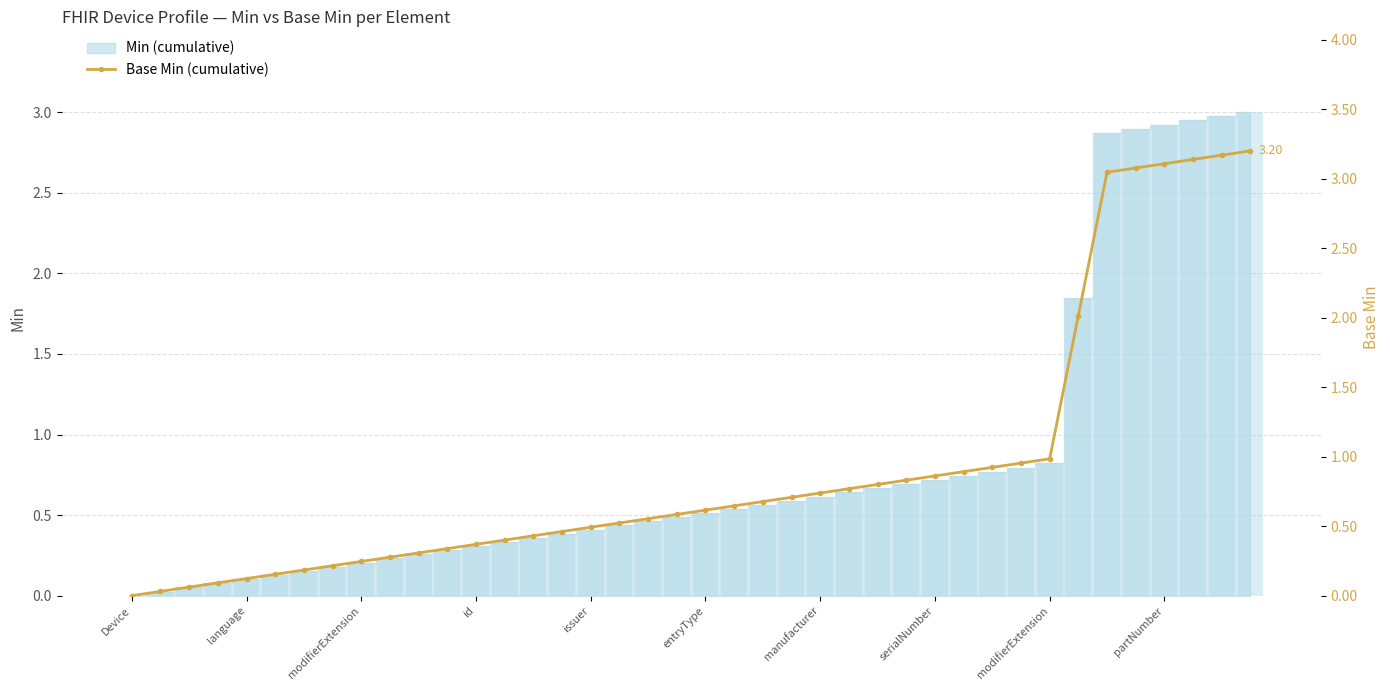

Is it true that the value at 37 is 4.6?

False